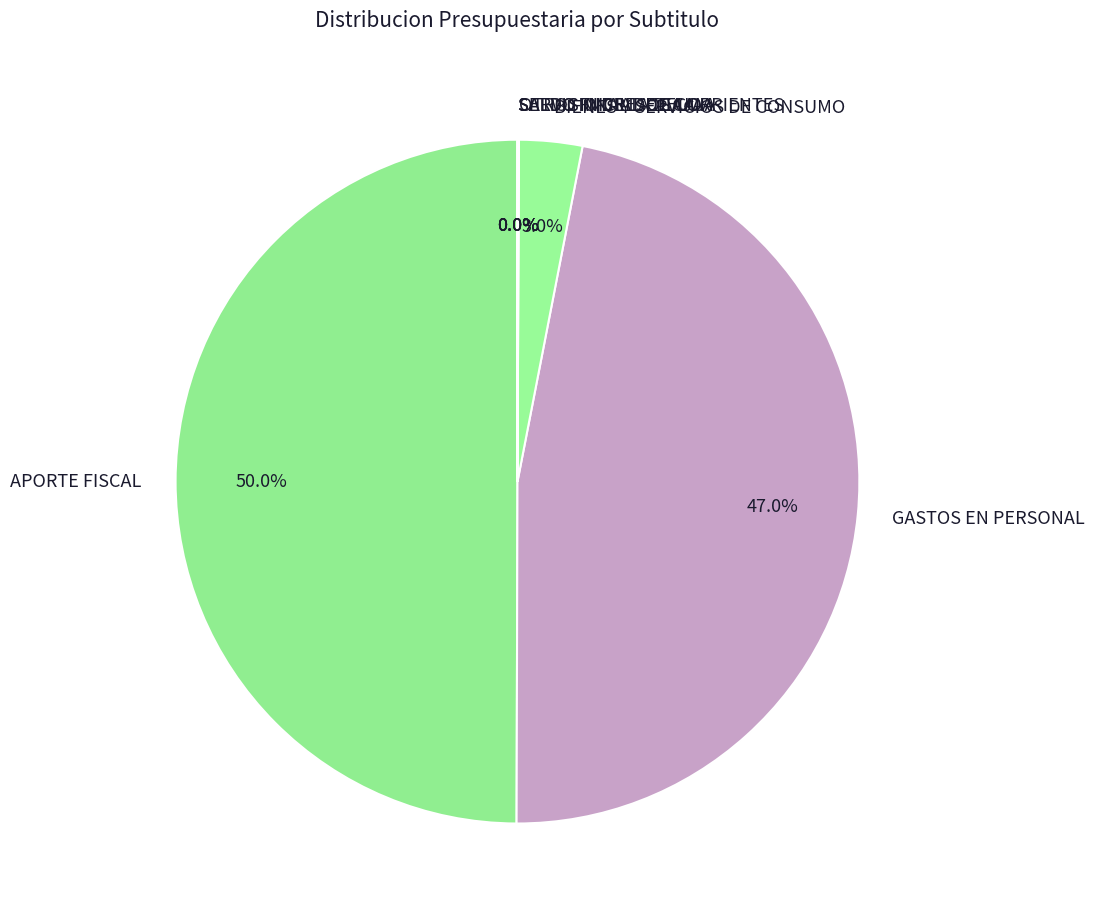

What is the largest slice in the pie chart?

APORTE FISCAL